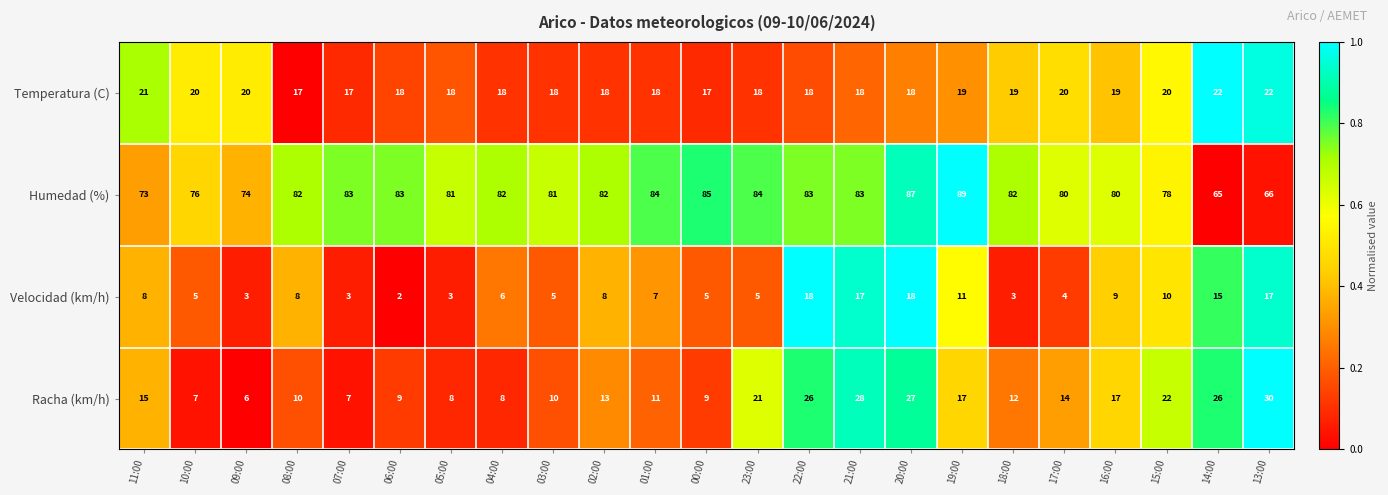

The value of Racha (km/h) at 21:00 is 49. True or false?

False